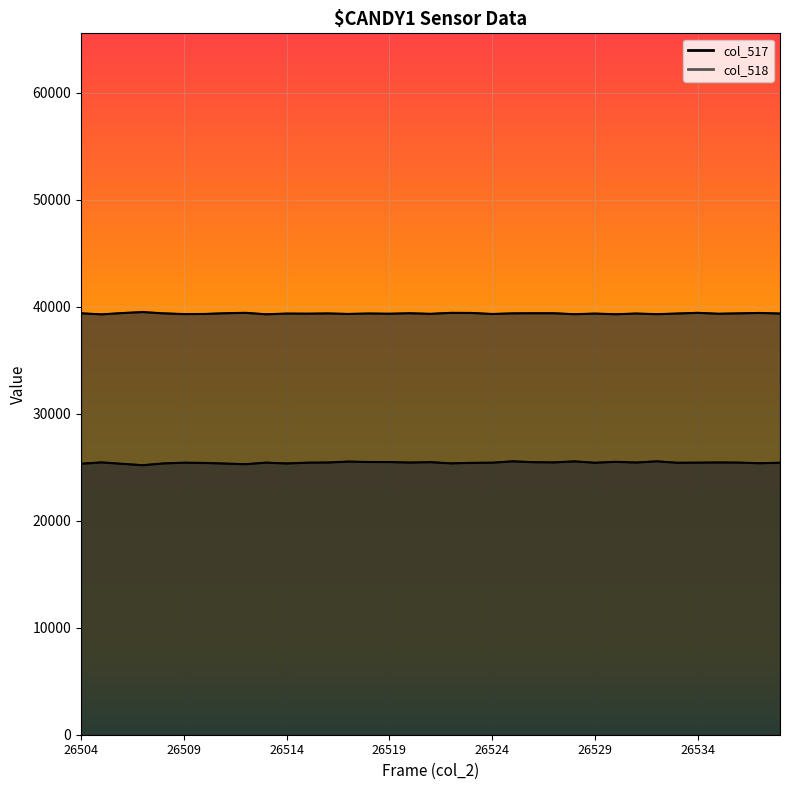

What value does the col_517 series have at 26519, to the nearest 50?

25500